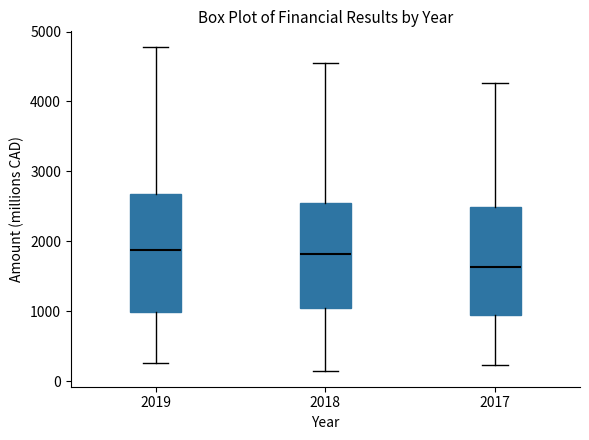

Reading left to right, read every box against the y-axis: the position of its median line, the range the box covers, and the ends of its whiskers. The values are not printed on the chart, so give them approximately, as read against the axis.

2019: median 1900, box 1000 to 2700, whiskers 300 to 4800
2018: median 1800, box 1100 to 2500, whiskers 200 to 4500
2017: median 1600, box 900 to 2500, whiskers 200 to 4300